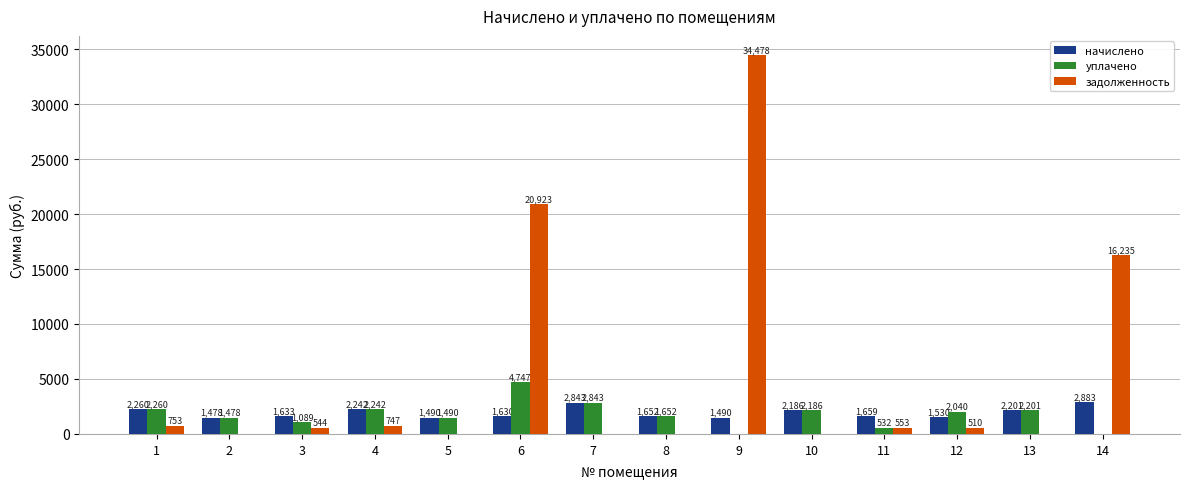

Does the chart contain stacked bars?

No